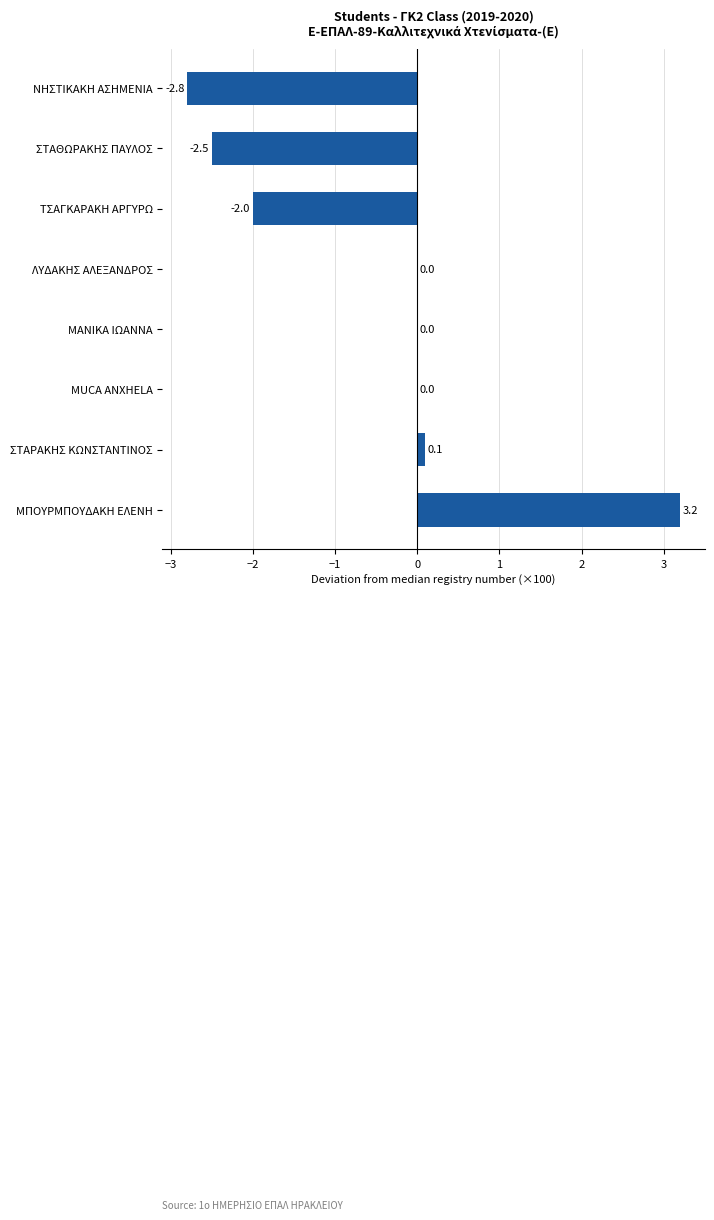

What value does the data have at ΣΤΑΘΩΡΑΚΗΣ ΠΑΥΛΟΣ?

-2.5